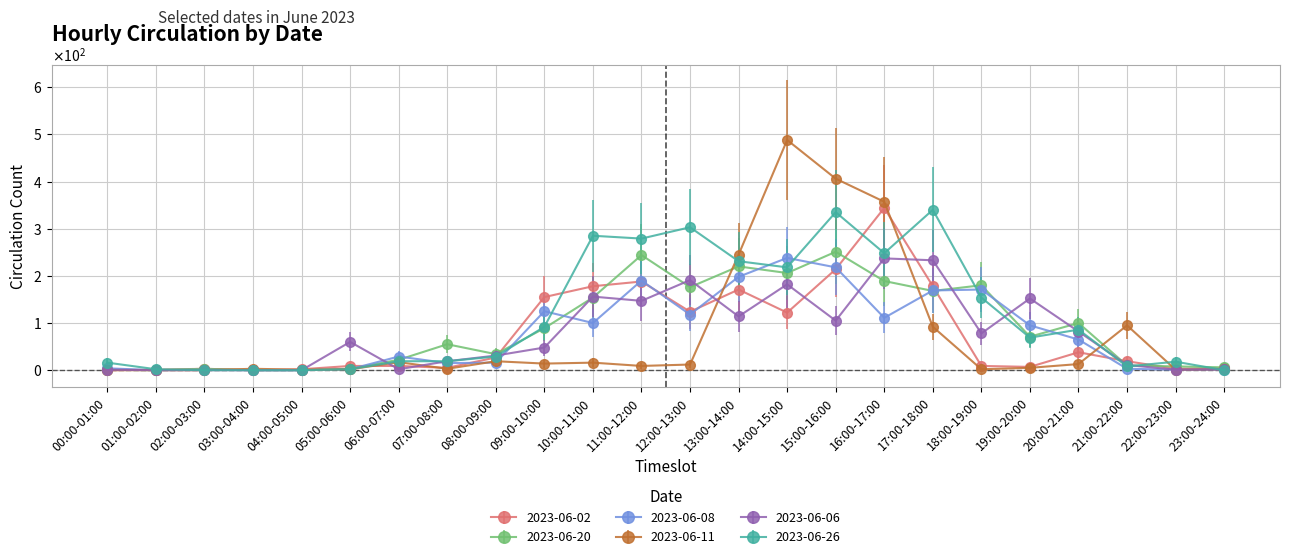

Reading left to right, transcribe all the data shown in this chart.

2023-06-02: 0	1	3	0	2	9	9	5	27	155	178	188	124	171	122	214	344	178	9	7	38	19	3	4
2023-06-20: 1	0	3	0	0	3	22	55	34	89	154	244	176	220	206	251	189	168	180	71	100	10	8	6
2023-06-08: 4	0	1	0	0	2	29	15	16	125	100	190	118	198	238	218	111	169	171	95	65	3	1	1
2023-06-11: 0	0	0	3	1	2	17	3	19	14	16	9	12	245	488	406	357	92	2	5	13	95	1	2
2023-06-06: 1	0	0	0	0	60	2	19	31	48	156	147	191	114	182	105	237	233	78	152	82	11	1	2
2023-06-26: 16	2	0	0	0	2	19	19	29	92	285	279	303	231	218	335	248	340	154	69	86	8	18	0